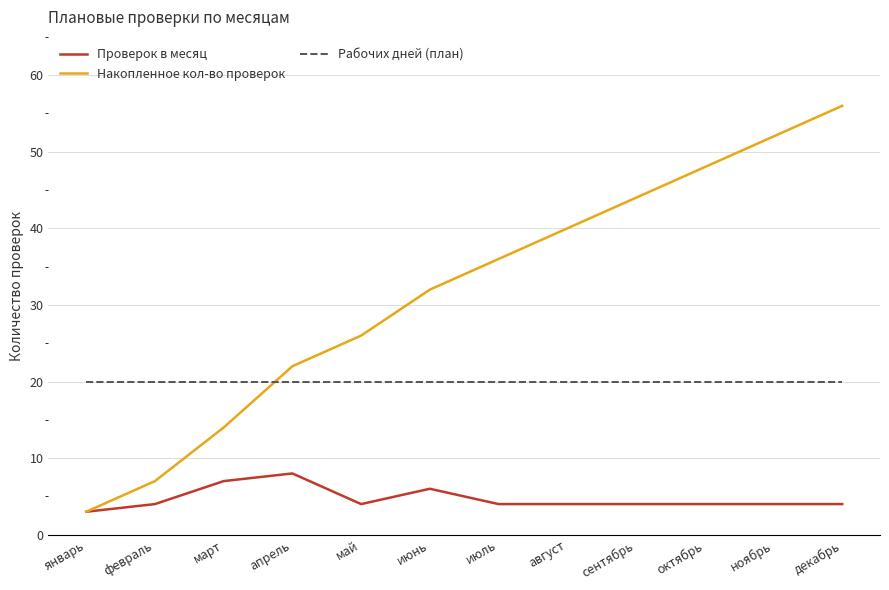

Read the Проверок в месяц value at март.

7